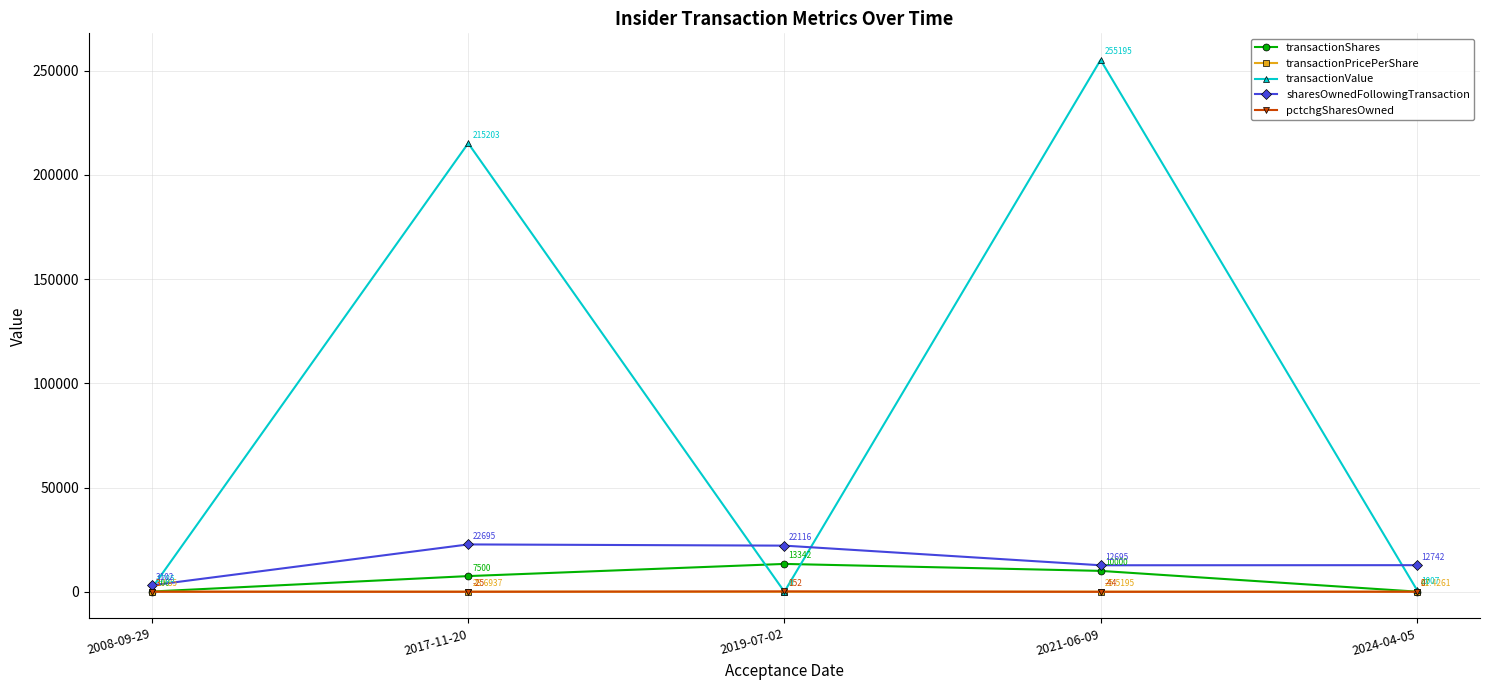

What is the value of the sharesOwnedFollowingTransaction point at the 5th from the left?

12742.0